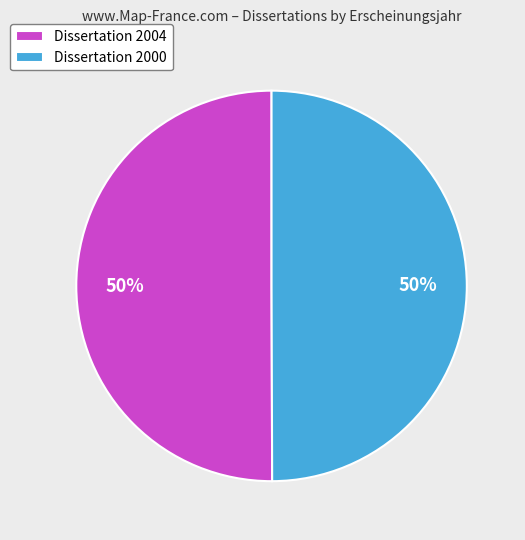

To the nearest percent, what is the average slice percentage?

50%